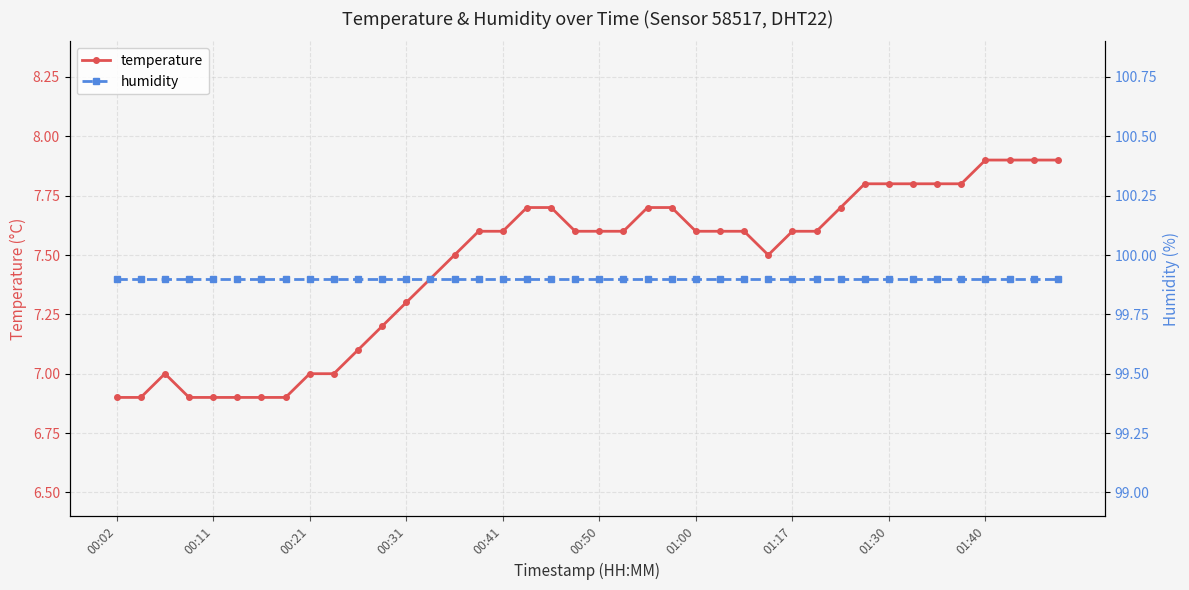

Rank the series by their maximum value, from highest to lowest.

humidity, temperature